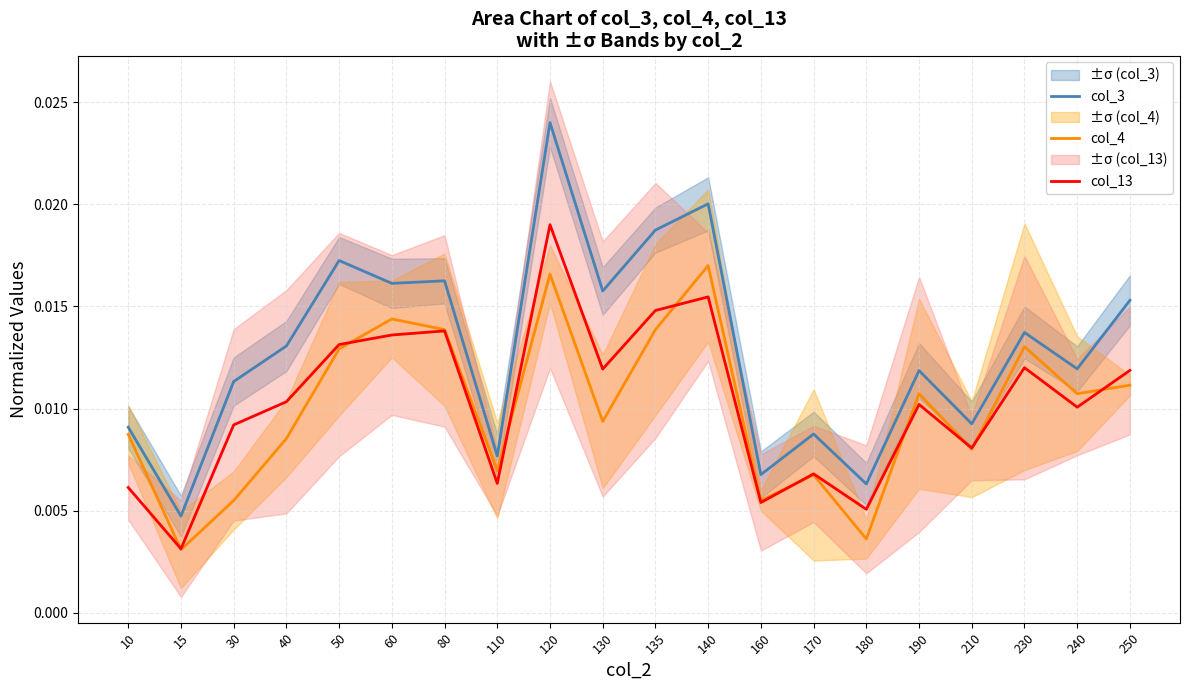

True or false: col_4 and col_3 intersect in this chart.

False